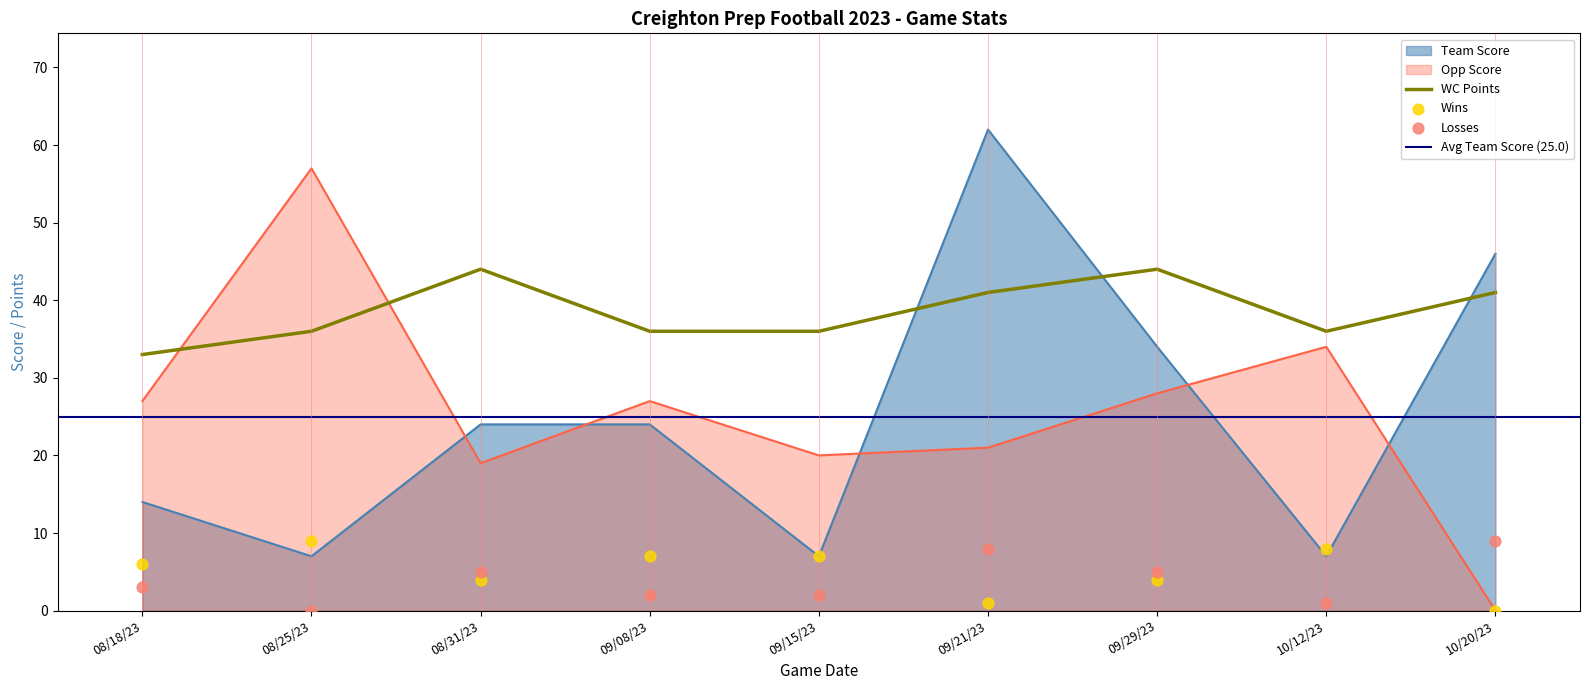

Which series has the widest spread of Y values?

Opp Score